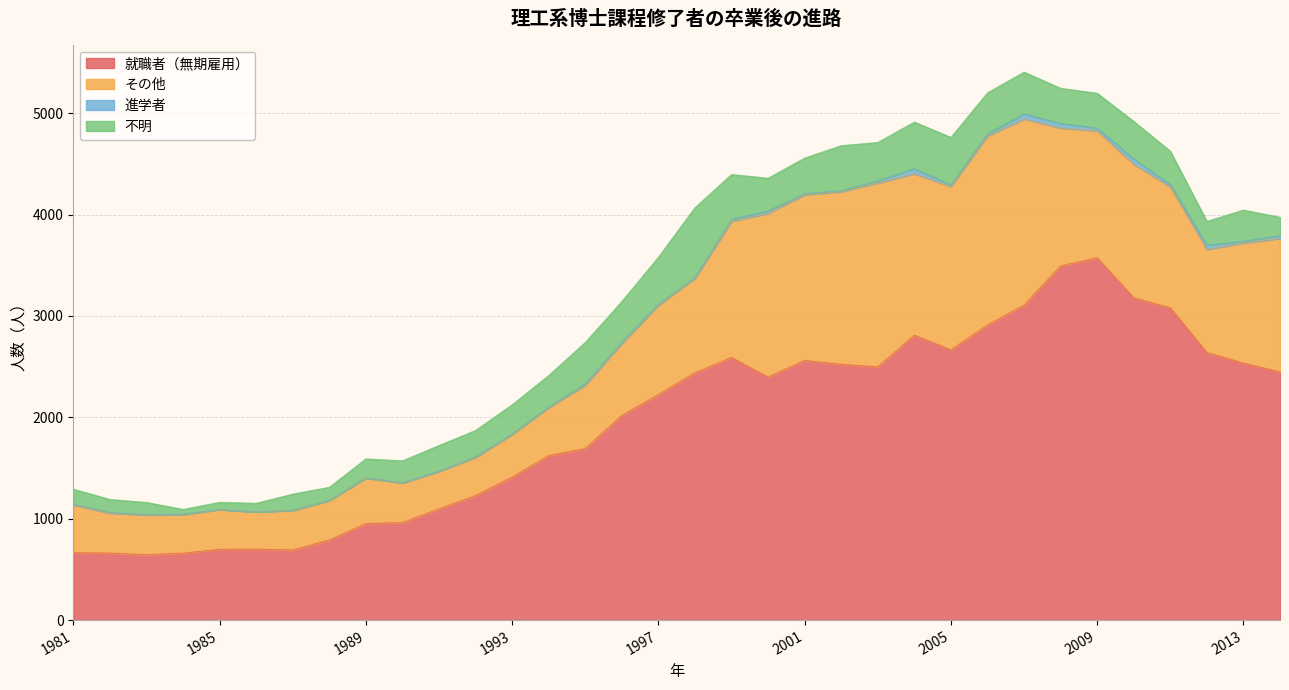

Which category has the highest value across all series?

2009